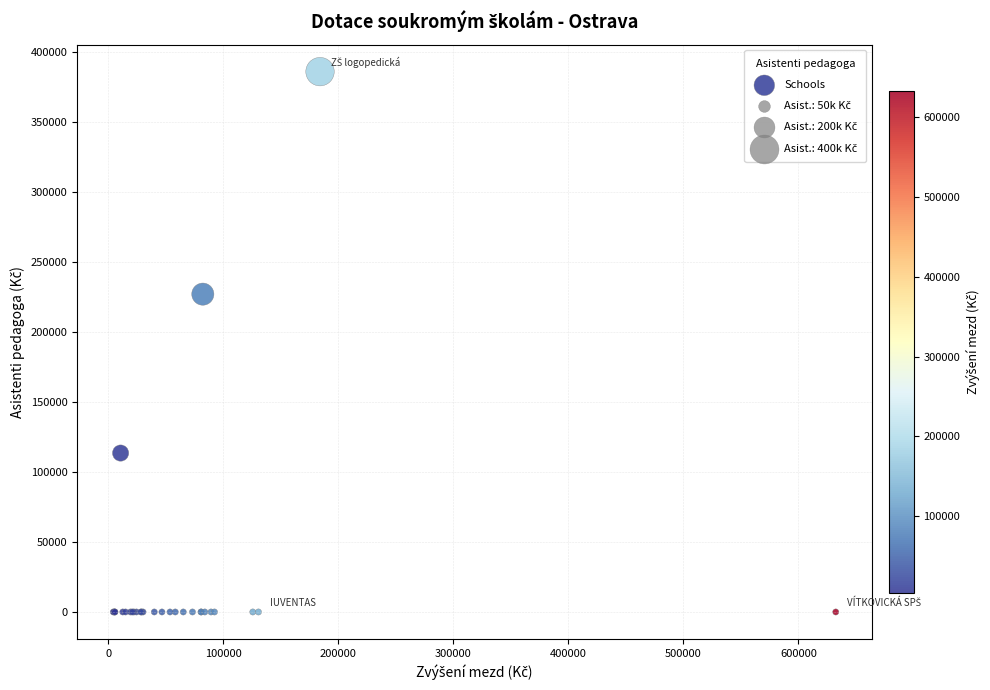

What Y value in the scatter plot is closest to 193120?

227200